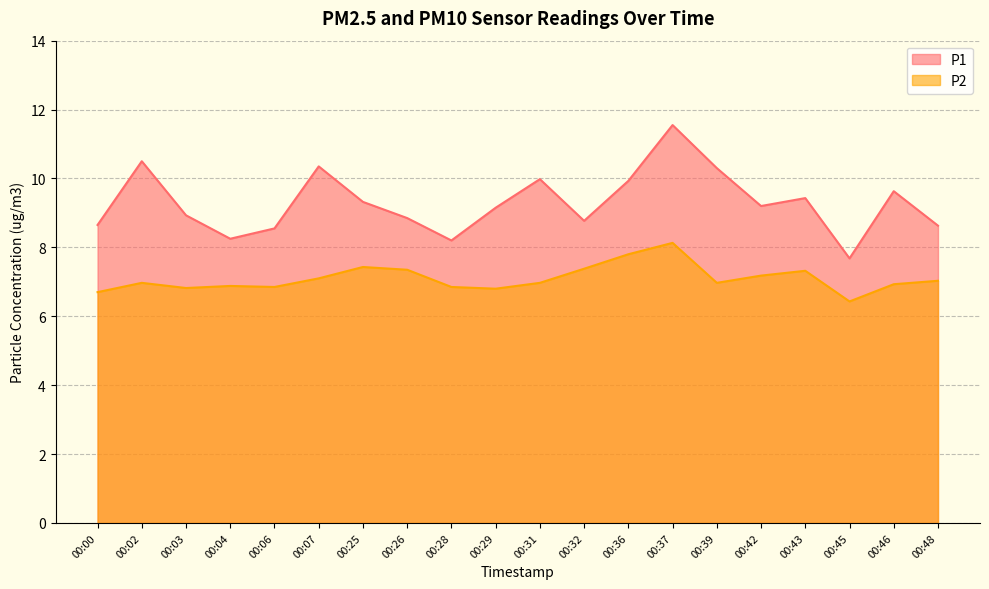

Rank the series by their average value, from lowest to highest.

P2, P1